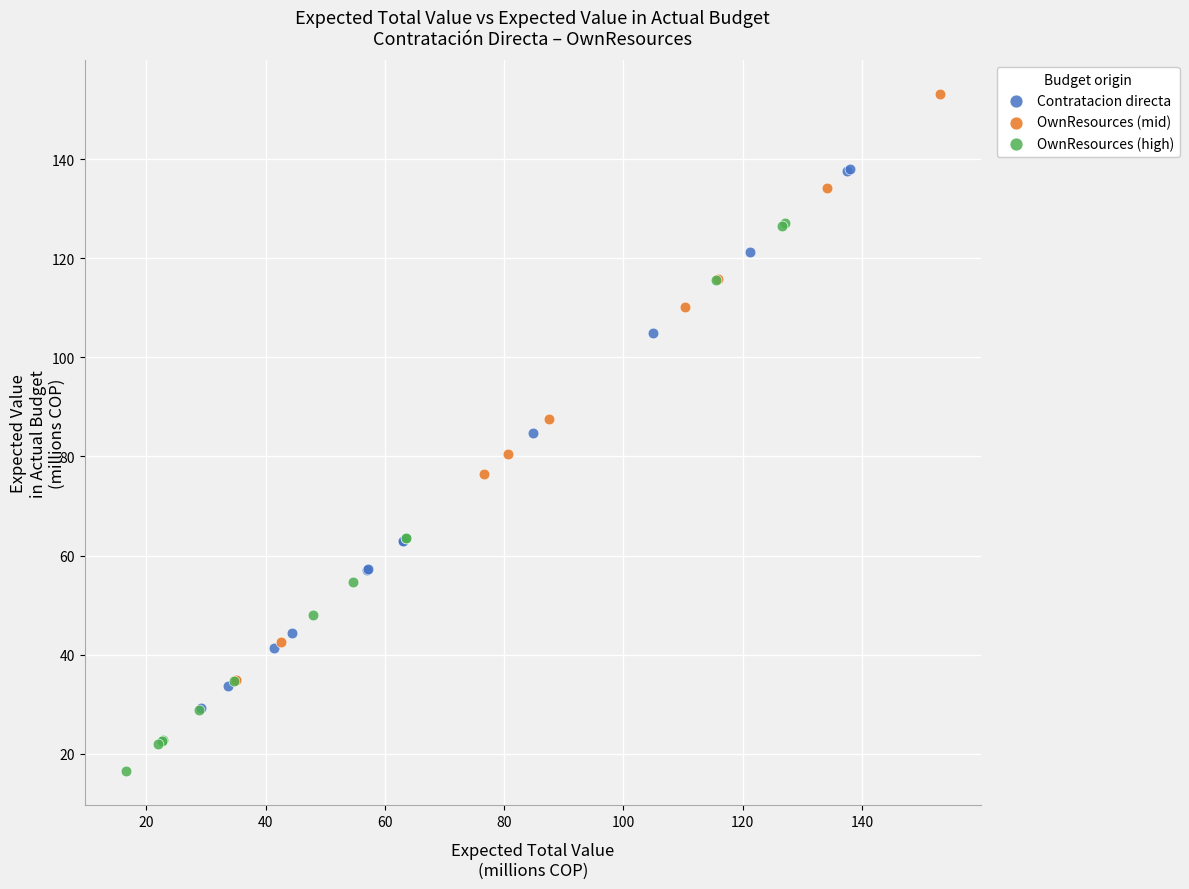

Which series reaches the minimum Y coordinate?

OwnResources (high)